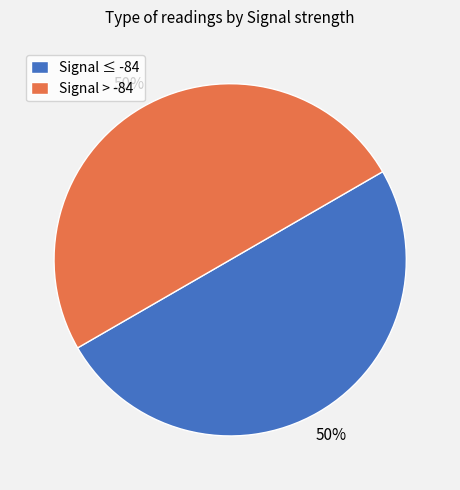

Do Signal > -84 and Signal ≤ -84 together represent more than half of the pie?

Yes